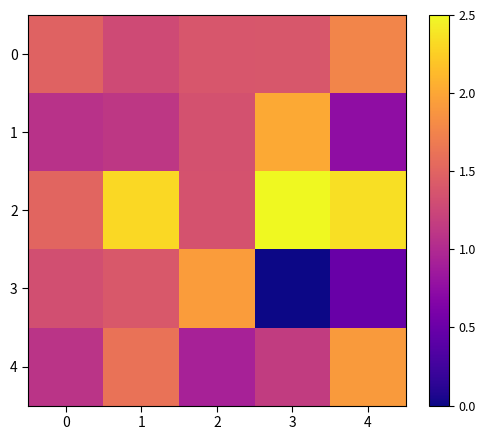

Reading left to right, list all the values displayed in this chart.

0: 0=1.5	1=1.3	2=1.4	3=1.4	4=1.8
1: 0=1.1	1=1.1	2=1.3	3=2.0	4=0.8
2: 0=1.5	1=2.3	2=1.4	3=2.5	4=2.3
3: 0=1.3	1=1.4	2=1.9	3=0.0	4=0.5
4: 0=1.1	1=1.6	2=0.9	3=1.2	4=1.9